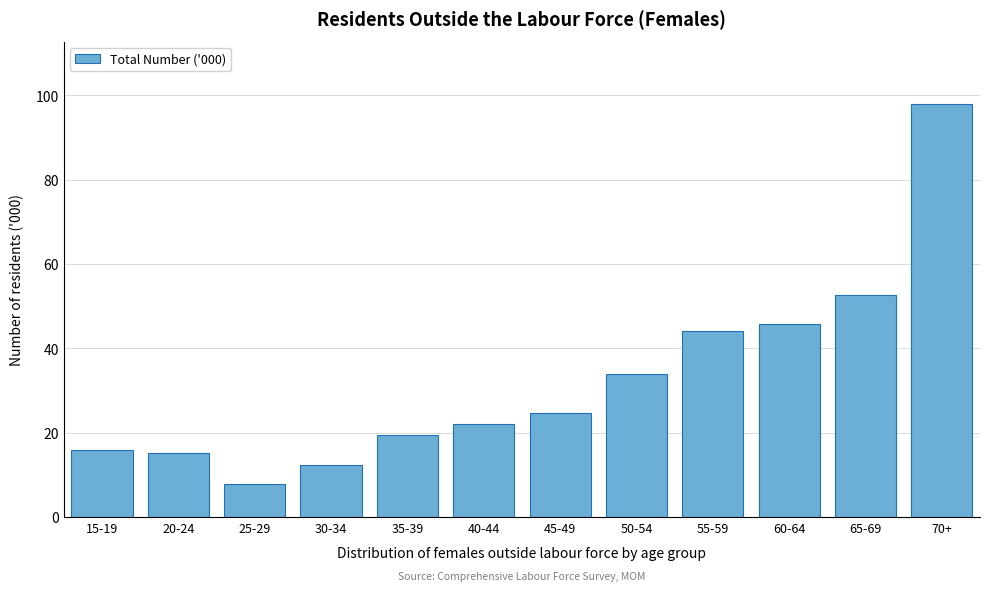

Reading left to right, extract all data points from this chart.

15.9	15.3	7.9	12.3	19.4	22.2	24.6	34.0	44.1	45.8	52.7	98.0